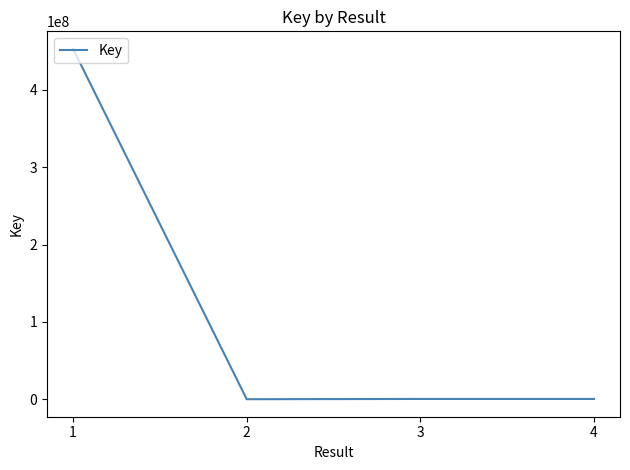

What is the difference between the maximum and minimum values?

453155793